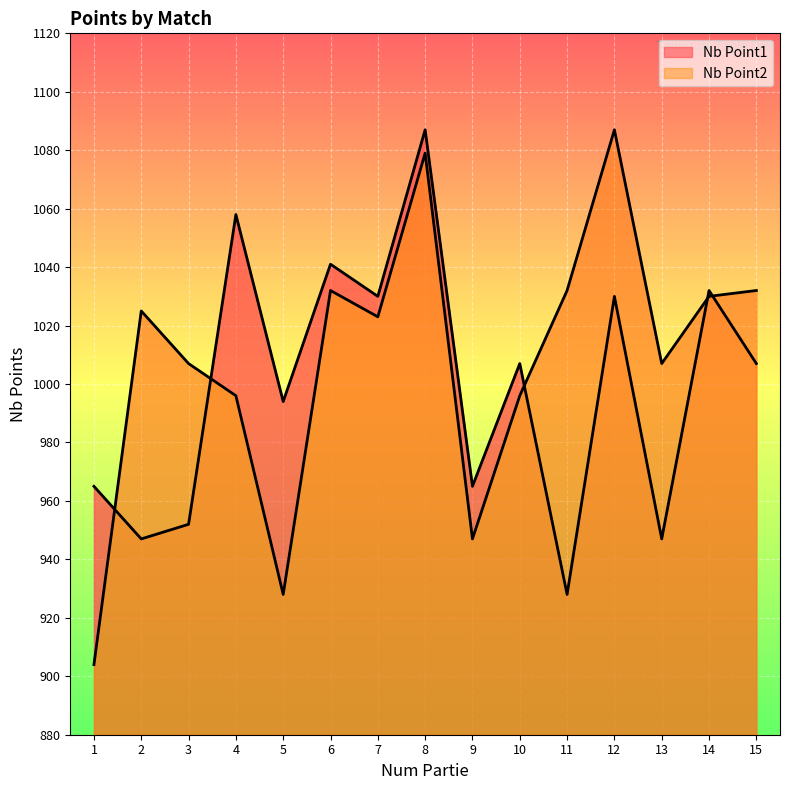

Is the value of Nb Point1 at 6 greater than the value of Nb Point2 at 2?

Yes